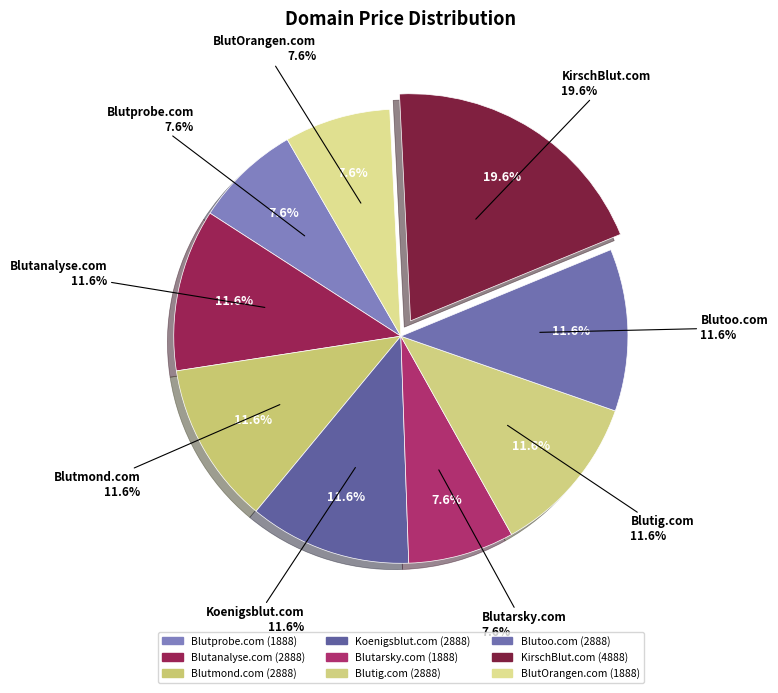

Combined, what portion of the pie is Koenigsblut.com and BlutOrangen.com?

19.1%